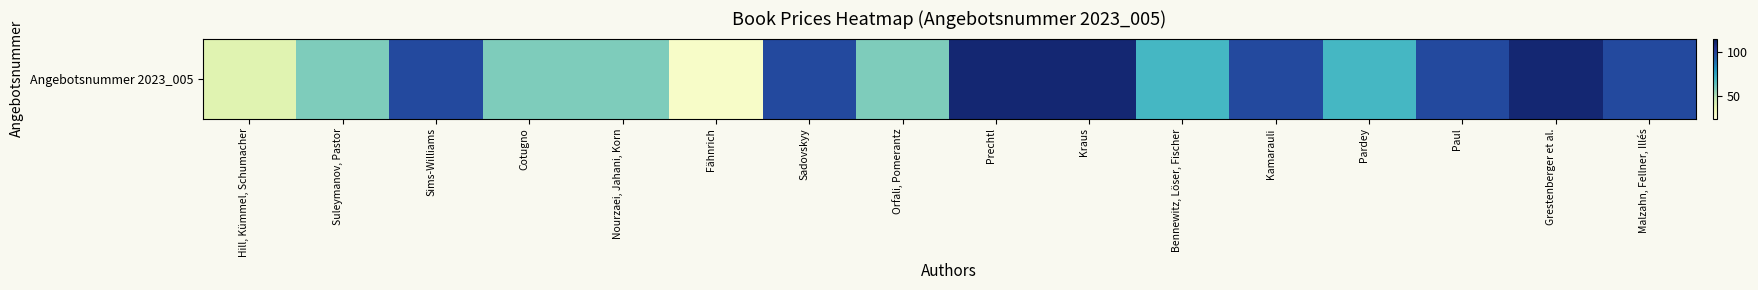

List the labels in order of value, largest first.

Prechtl, Kraus, Grestenberger et al., Sims-Williams, Sadovskyy, Kamarauli, Paul, Malzahn, Fellner, Illés, Bennewitz, Löser, Fischer, Pardey, Suleymanov, Pastor, Cotugno, Nourzaei, Jahani, Korn, Orfali, Pomerantz, Hill, Kümmel, Schumacher, Fähnrich